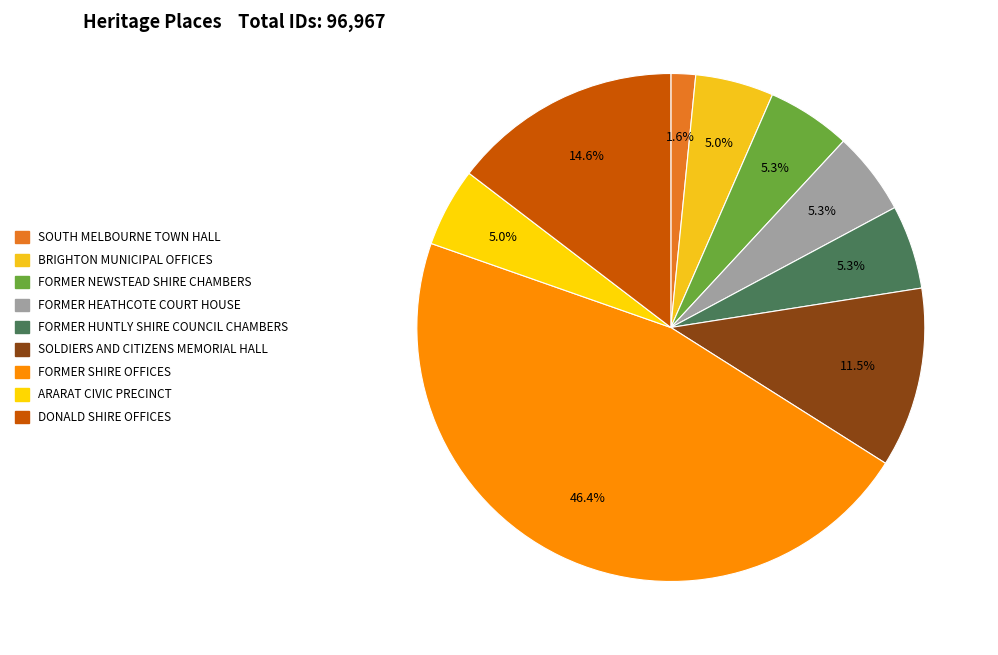

To the nearest percent, what is the combined percentage of BRIGHTON MUNICIPAL OFFICES and SOLDIERS AND CITIZENS MEMORIAL HALL?

16%